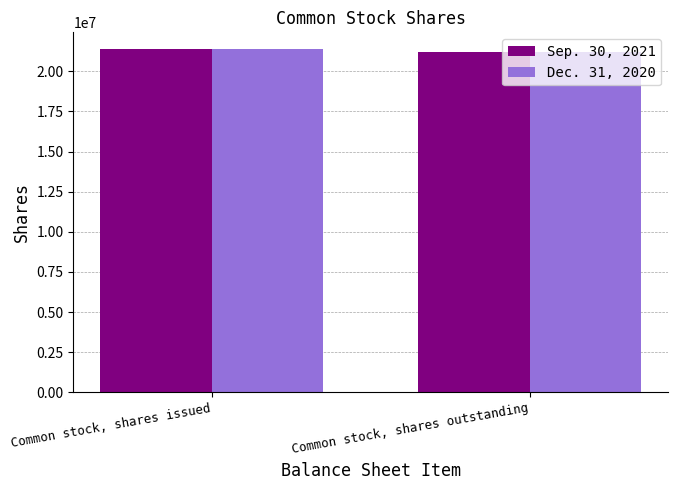

What is the sum of the Sep. 30, 2021 values at Common stock, shares outstanding and Common stock, shares issued?

42546967